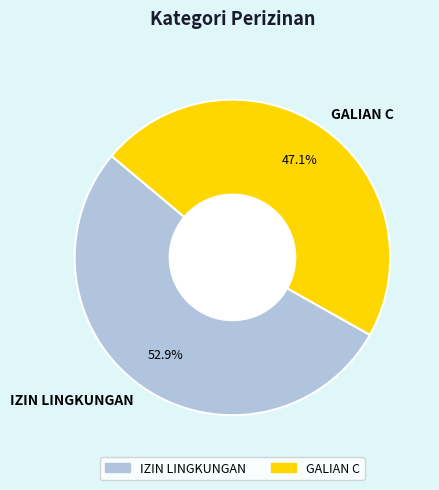

How many segments does this pie chart have?

2